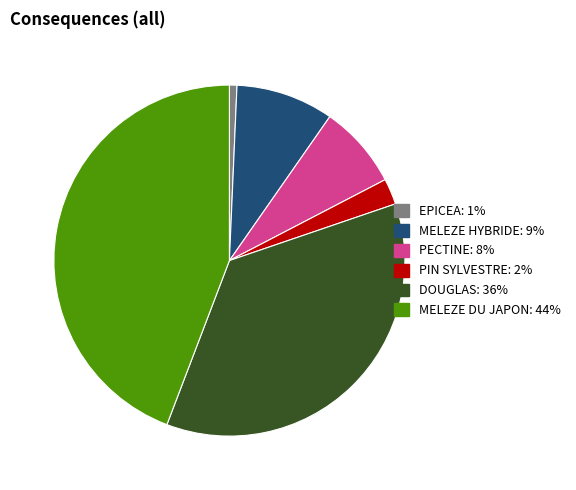

Does any single category account for the majority?

No